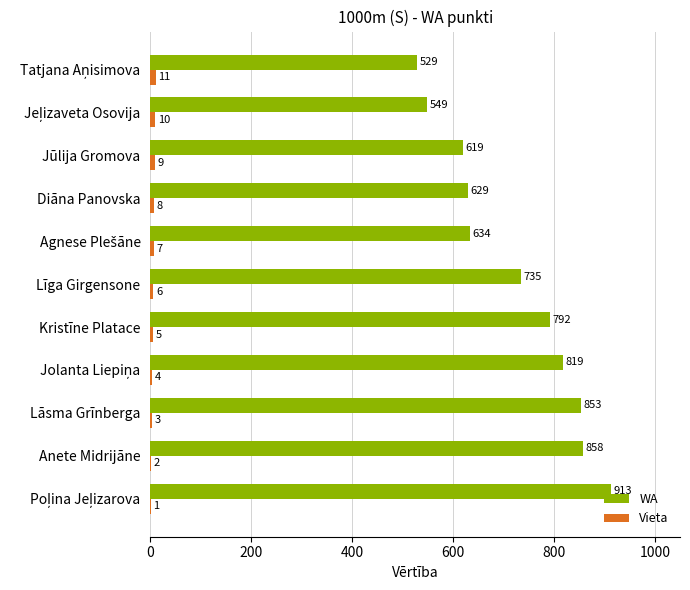

How many distinct data groups are displayed?

2